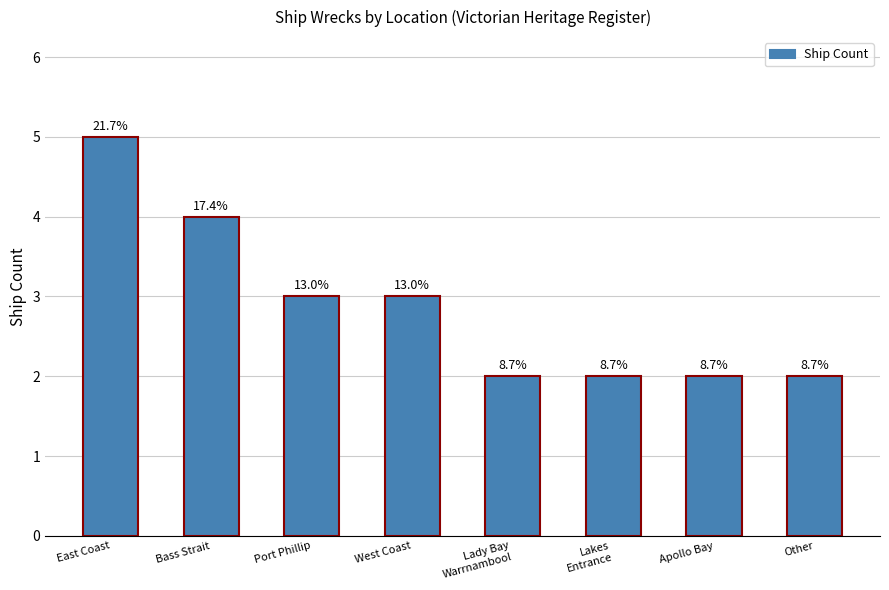

Reading left to right, list all the values displayed in this chart.

East Coast=5	Bass Strait=4	Port Phillip=3	West Coast=3	Lady Bay
Warrnambool=2	Lakes
Entrance=2	Apollo Bay=2	Other=2